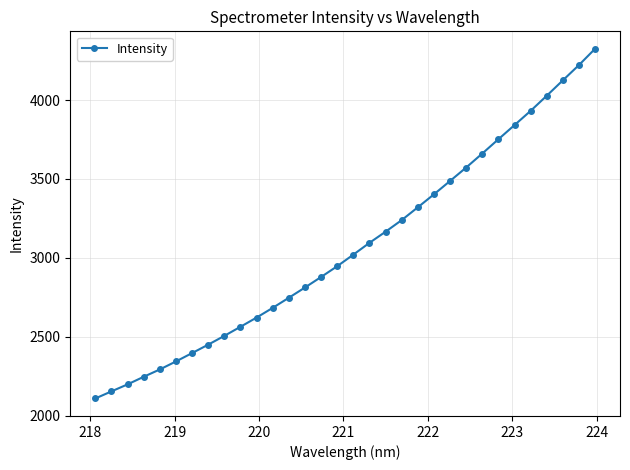

True or false: the data has more than 2 interior local peaks.

False